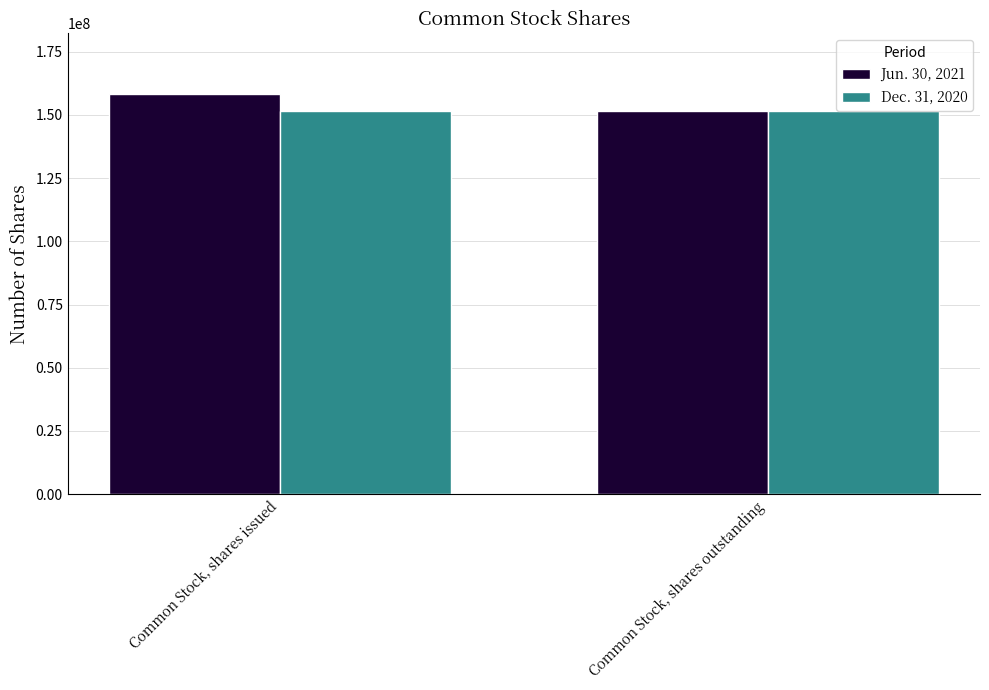

What is the sum of the Jun. 30, 2021 values at Common Stock, shares outstanding and Common Stock, shares issued?

309911079